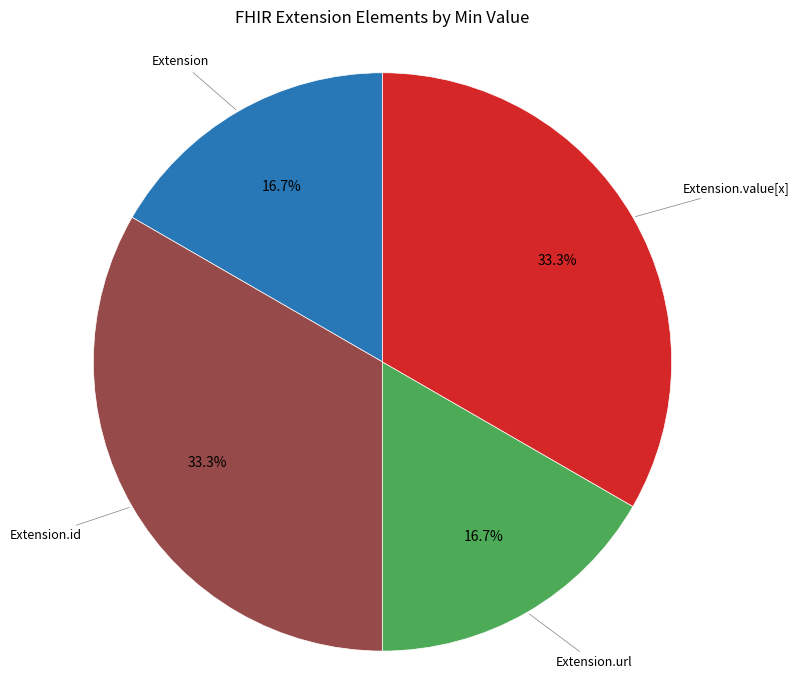

How many segments does this pie chart have?

4